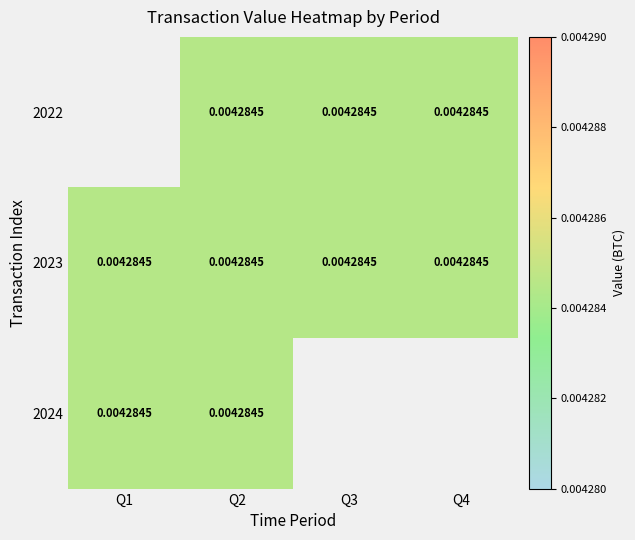

Which has a higher value, Q4 or Q3?

Q4